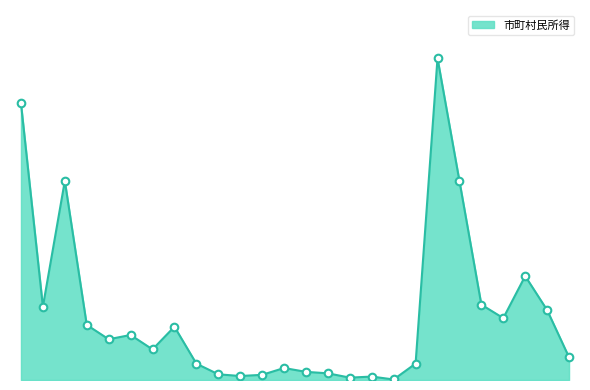

Does the chart have visible grid lines?

No